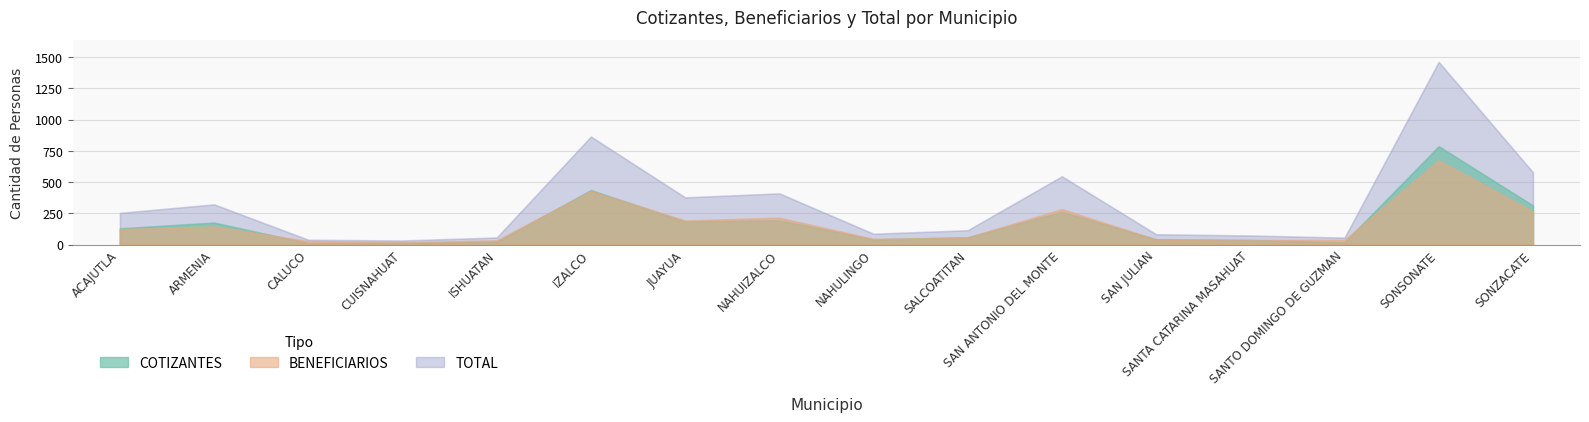

What value does the BENEFICIARIOS series have at SAN JULIAN, to the nearest 50?

50